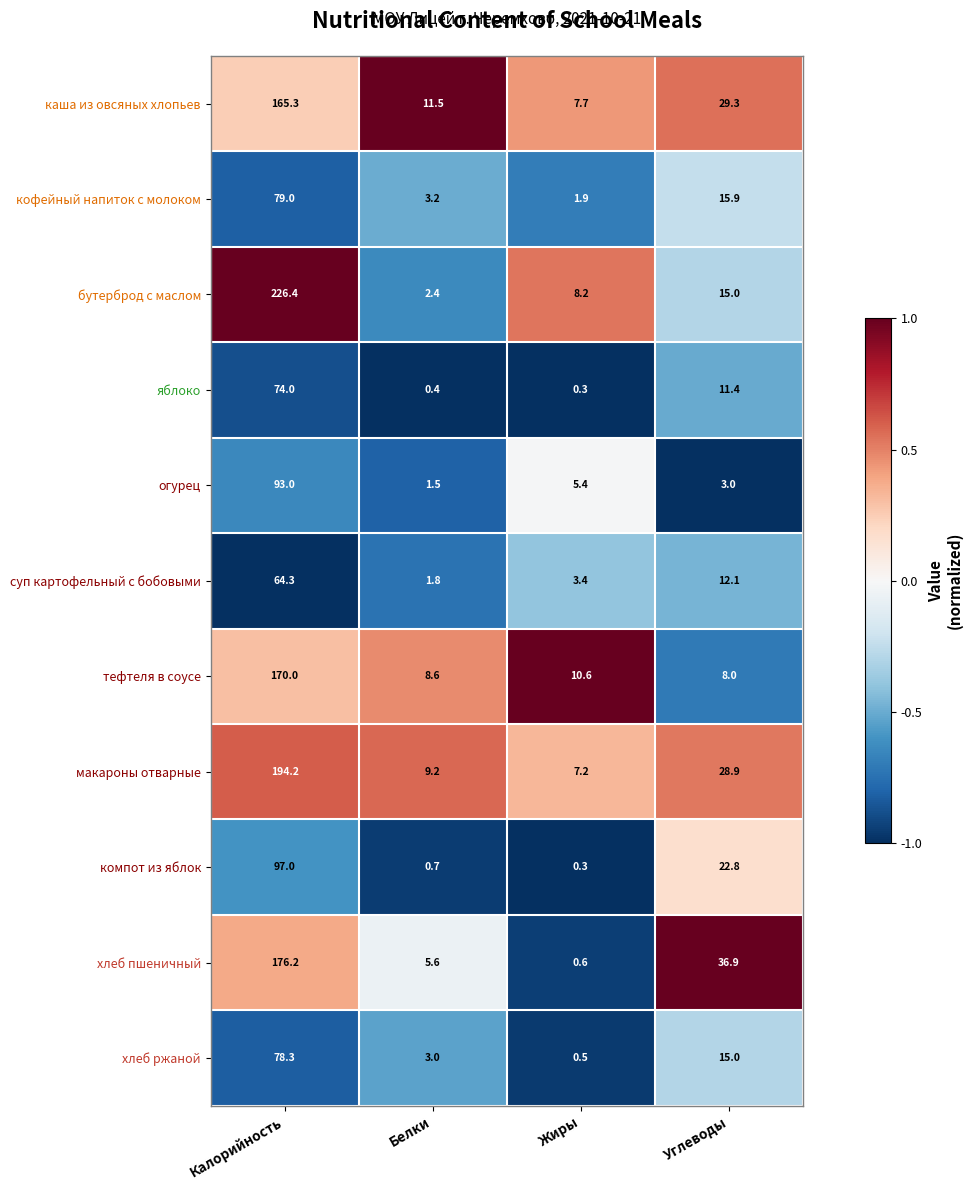

True or false: хлеб ржаной has a value of 0.9 at Белки.

False